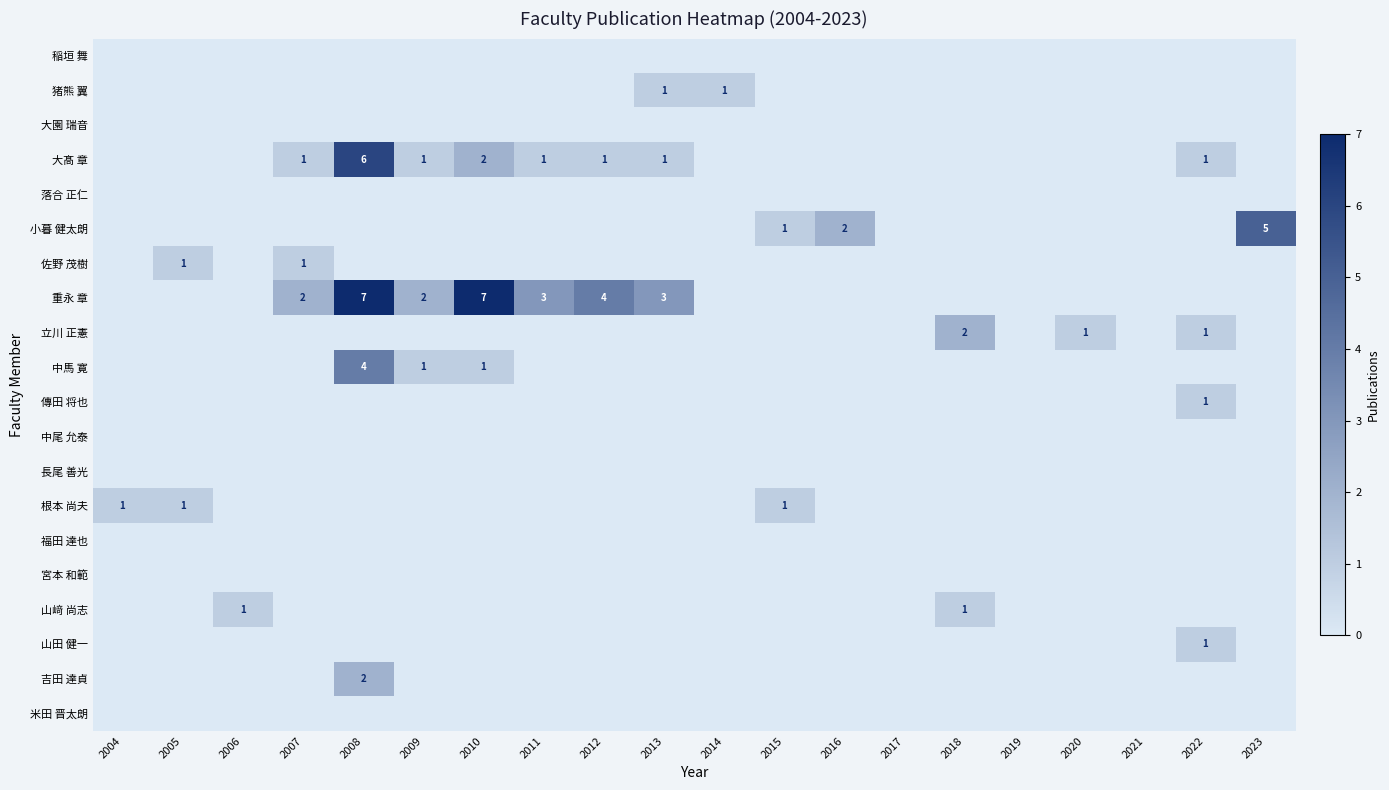

At how many categories does at least one series exceed 3?

4